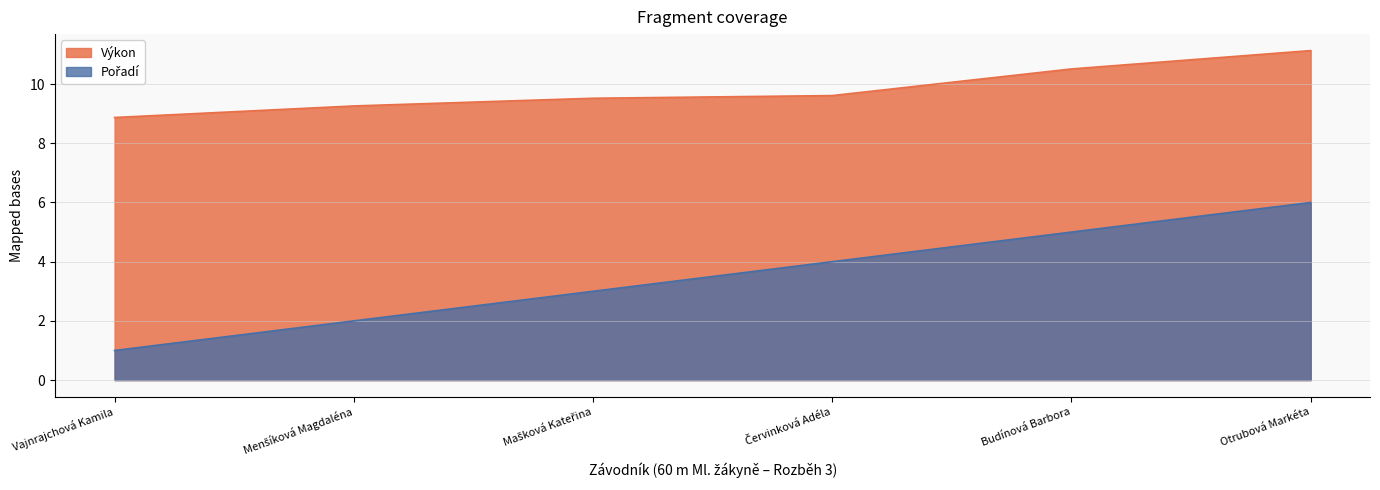

Which series has the largest total across all categories?

Výkon